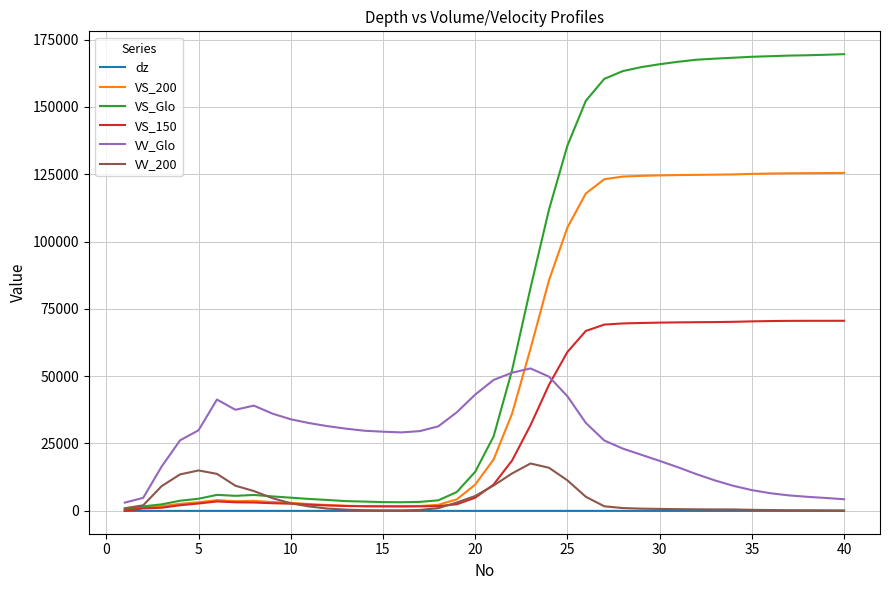

Which series has the largest total across all categories?

VS_Glo